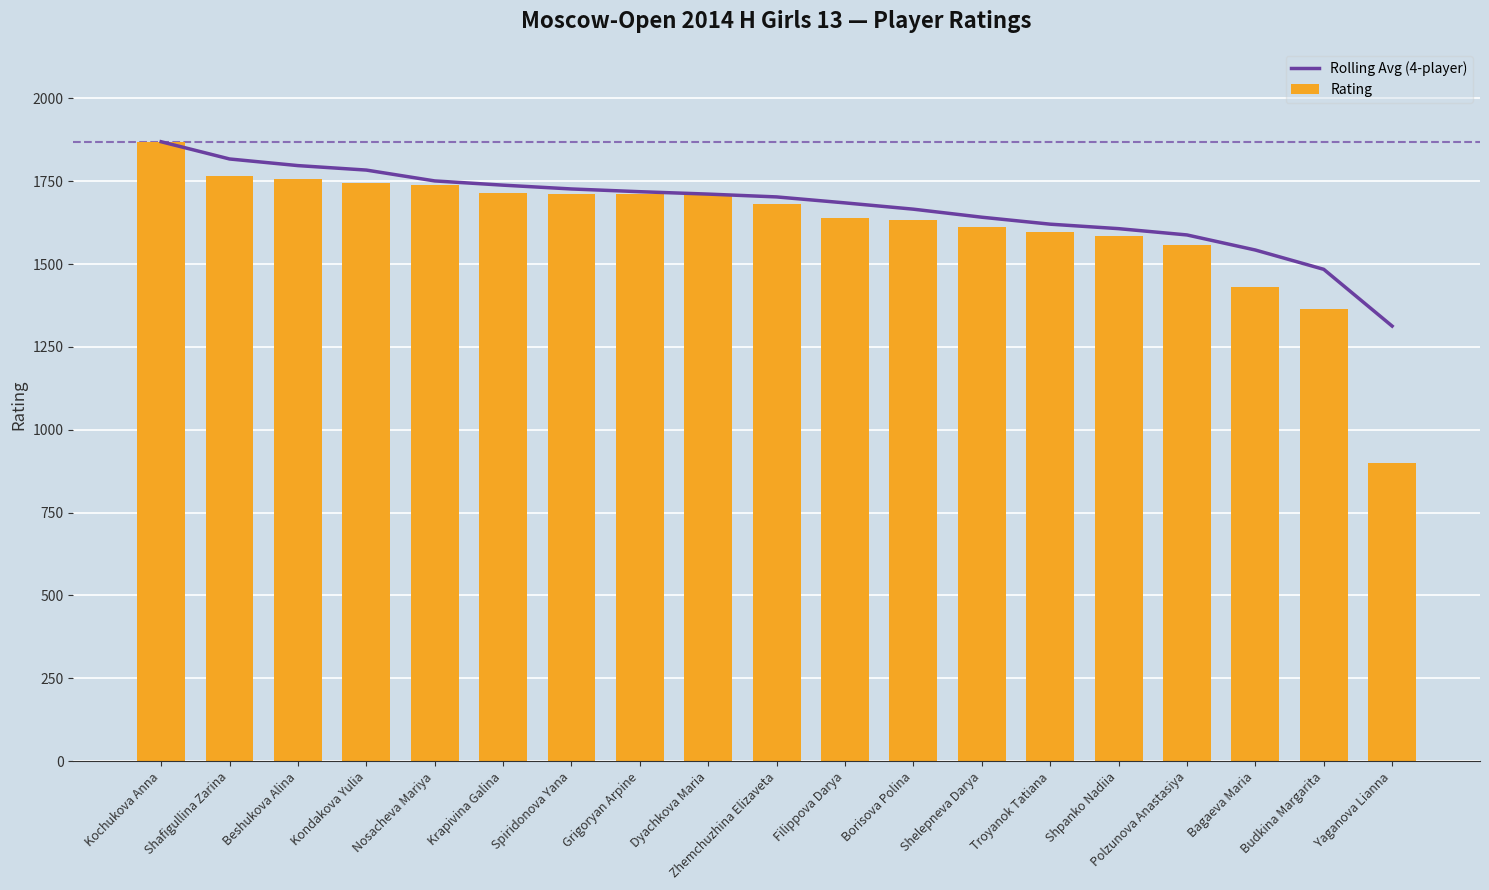

How many data points in Rating are above 1680?

9